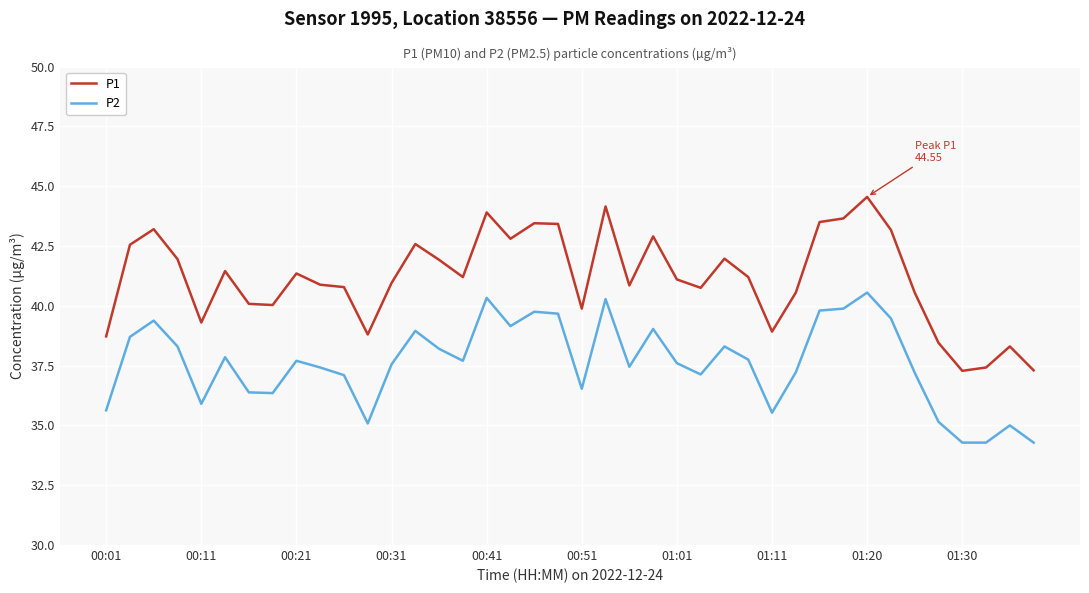

At how many categories does at least one series exceed 34?

40